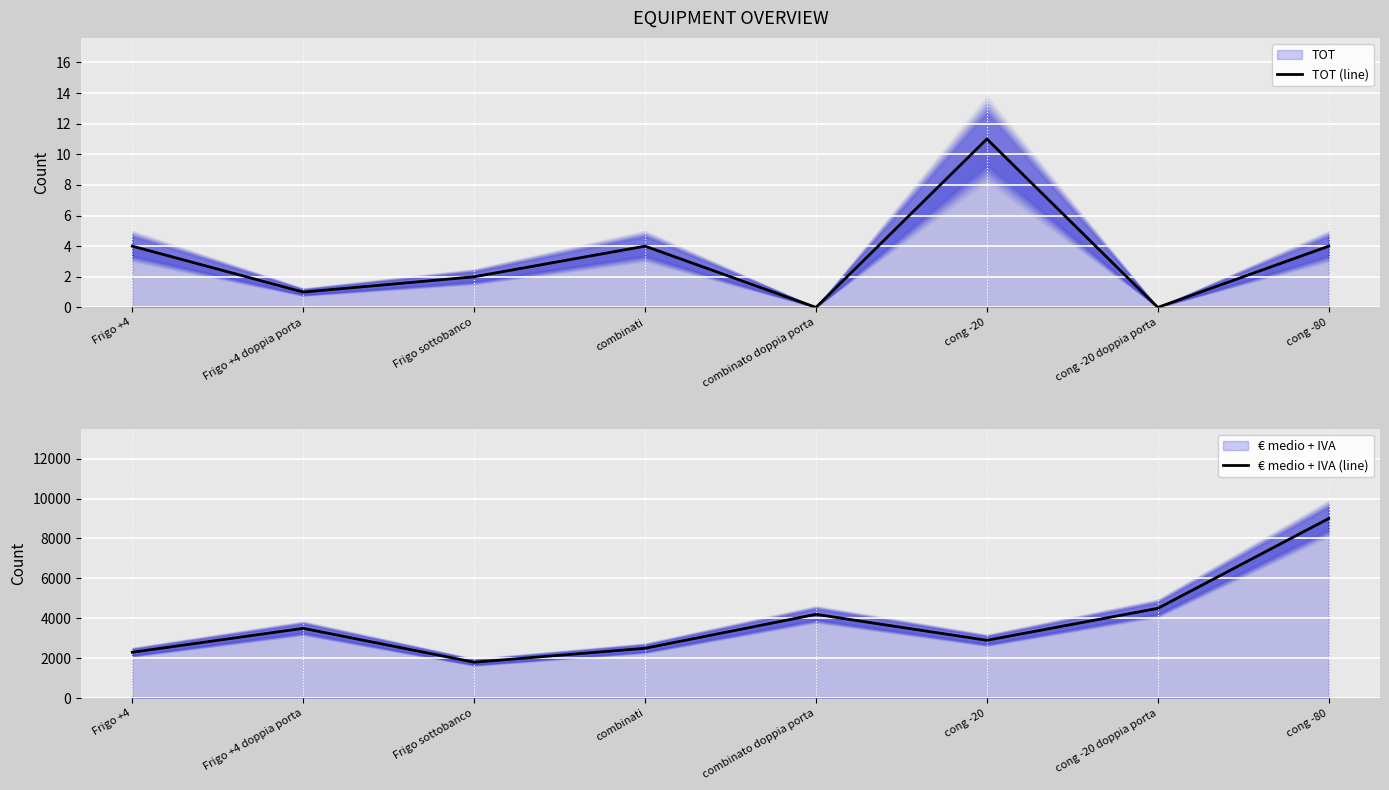

Which label corresponds to the smallest value in the chart?

combinato doppia porta